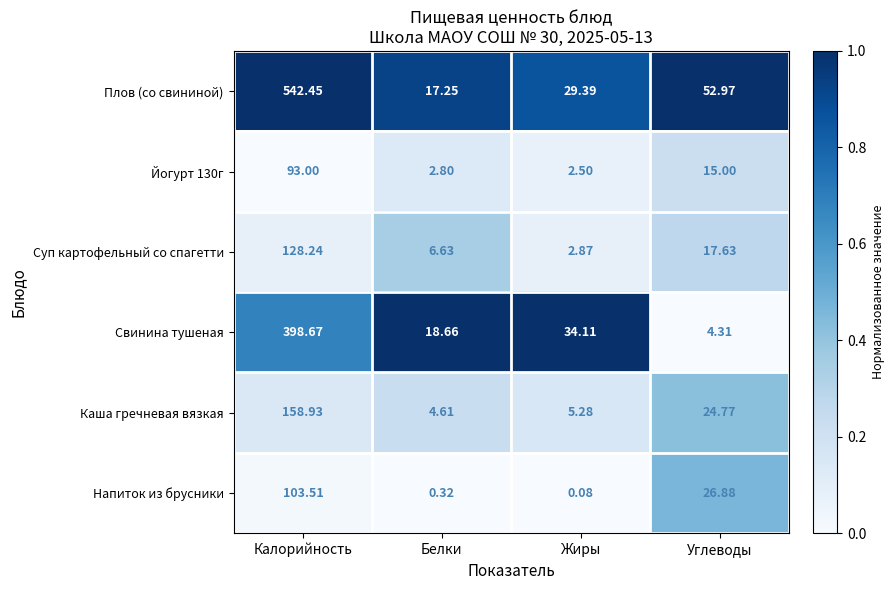

Rank the series at Калорийность from lowest to highest value.

Йогурт 130г, Напиток из брусники, Суп картофельный со спагетти, Каша гречневая вязкая, Свинина тушеная, Плов (со свининой)